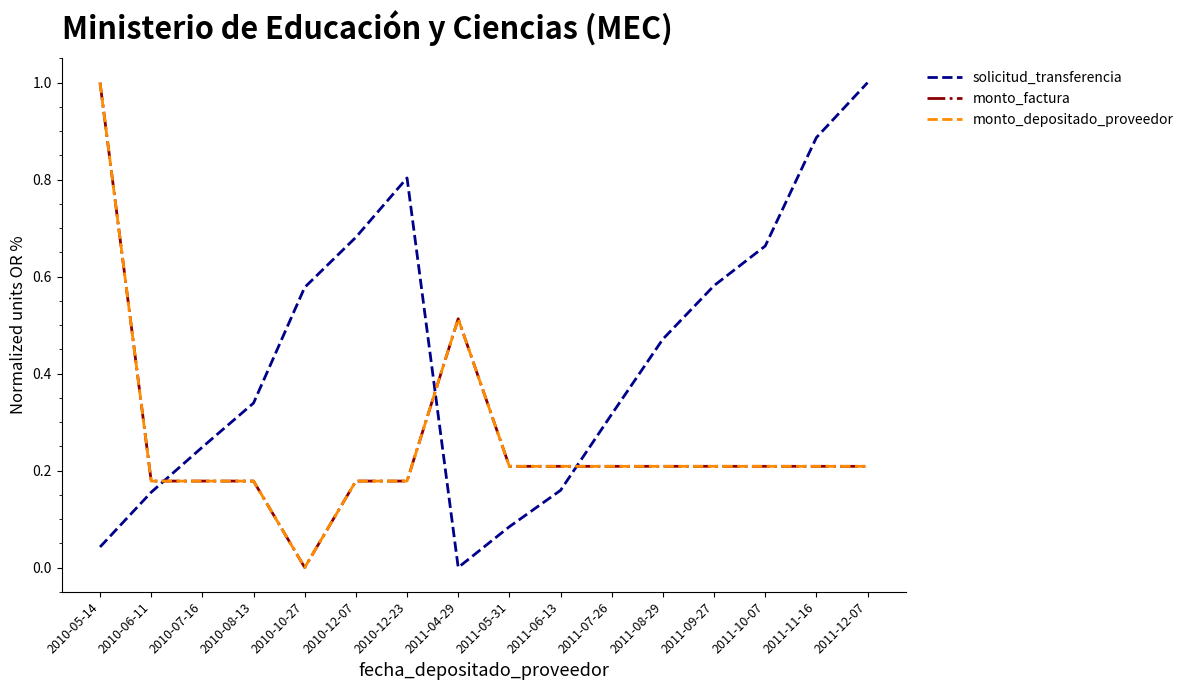

Is it true that solicitud_transferencia equals 0.0 at 2010-05-14?

False